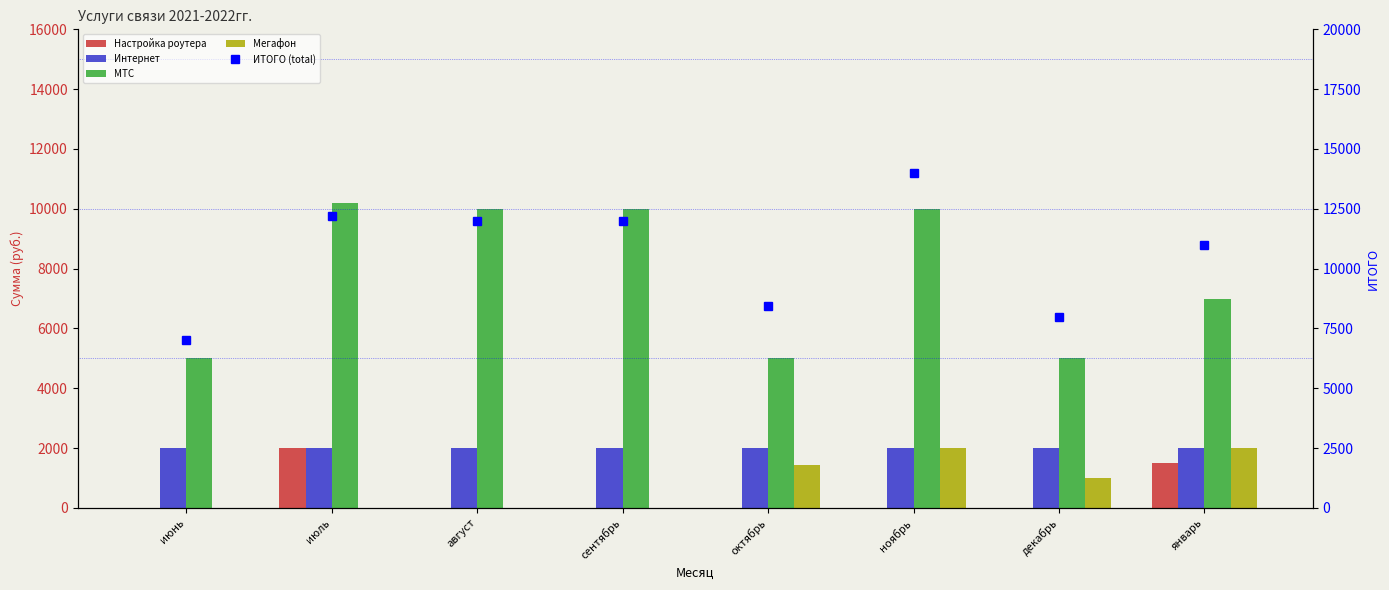

Read the ИТОГО (total) value at июнь.

7000.0